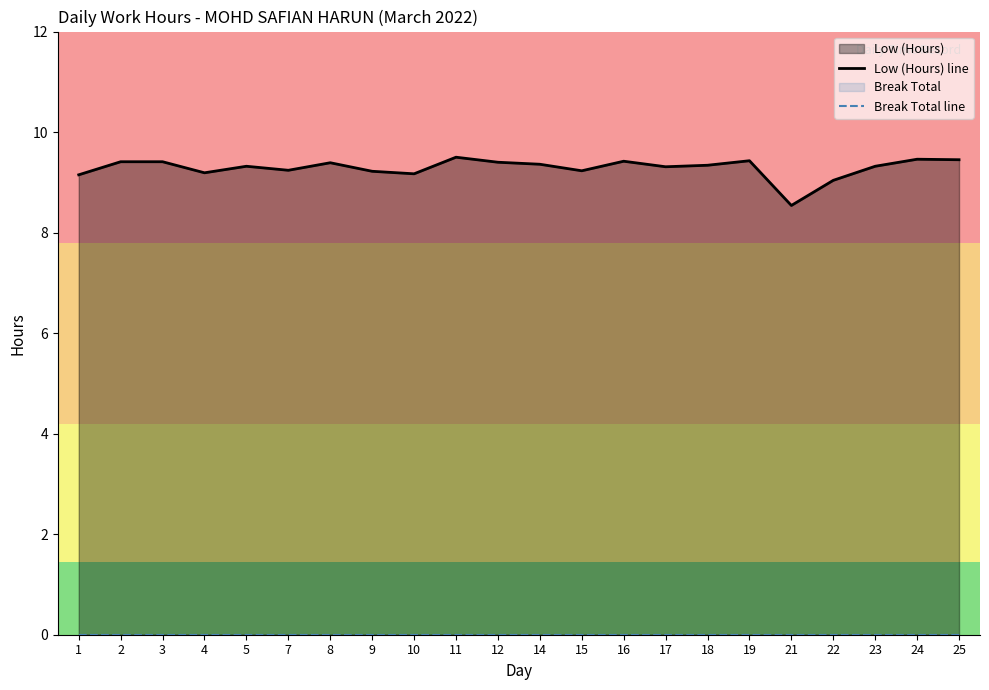

List the labels in order of Break Total line value, smallest first.

1, 2, 3, 4, 5, 7, 8, 9, 10, 11, 12, 14, 15, 16, 17, 18, 19, 21, 22, 23, 24, 25